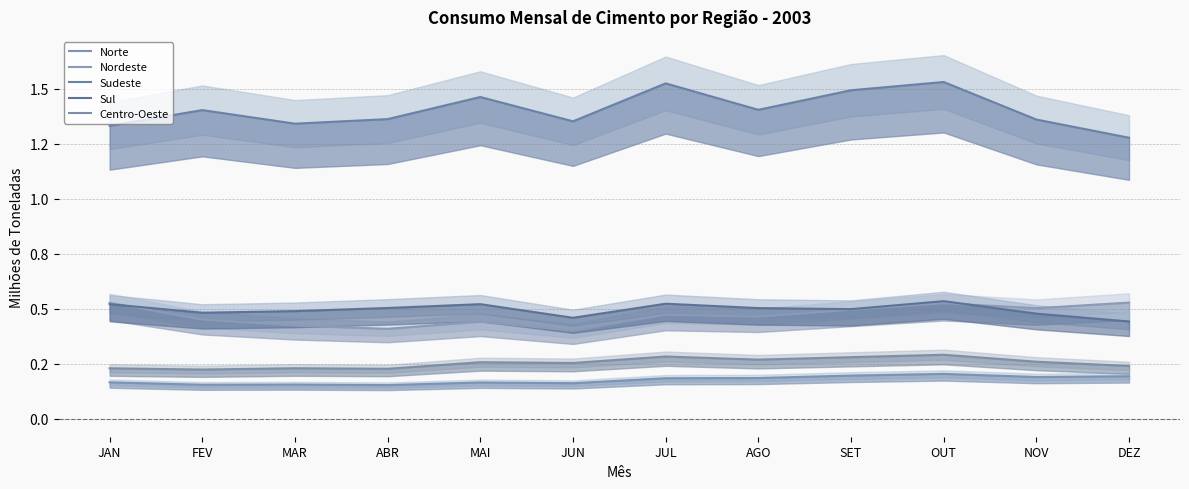

What position from the right is JAN?

12